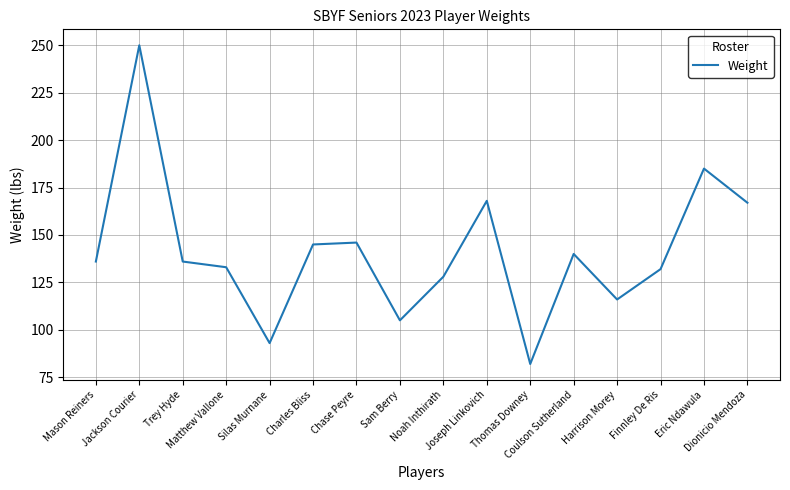

What is the minimum value shown in the chart?

82